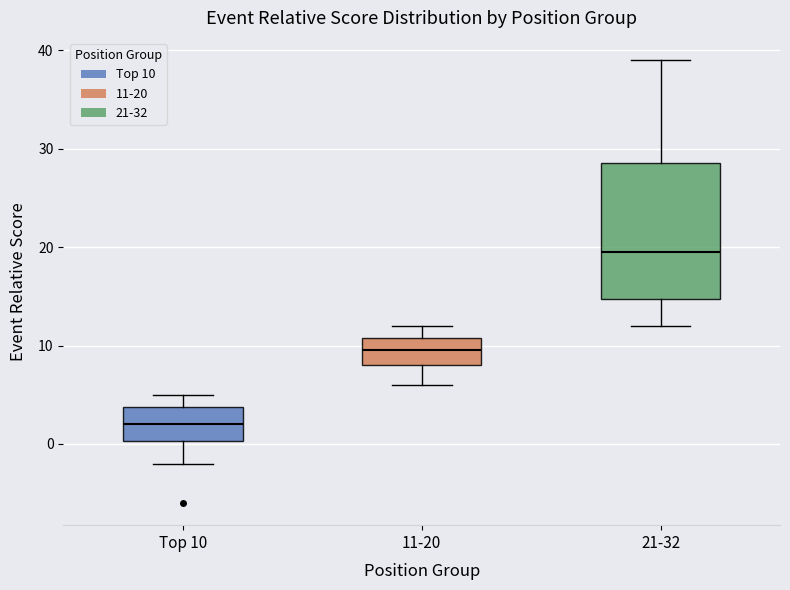

Which box is the tallest, from its lower edge to its upper edge?

21-32